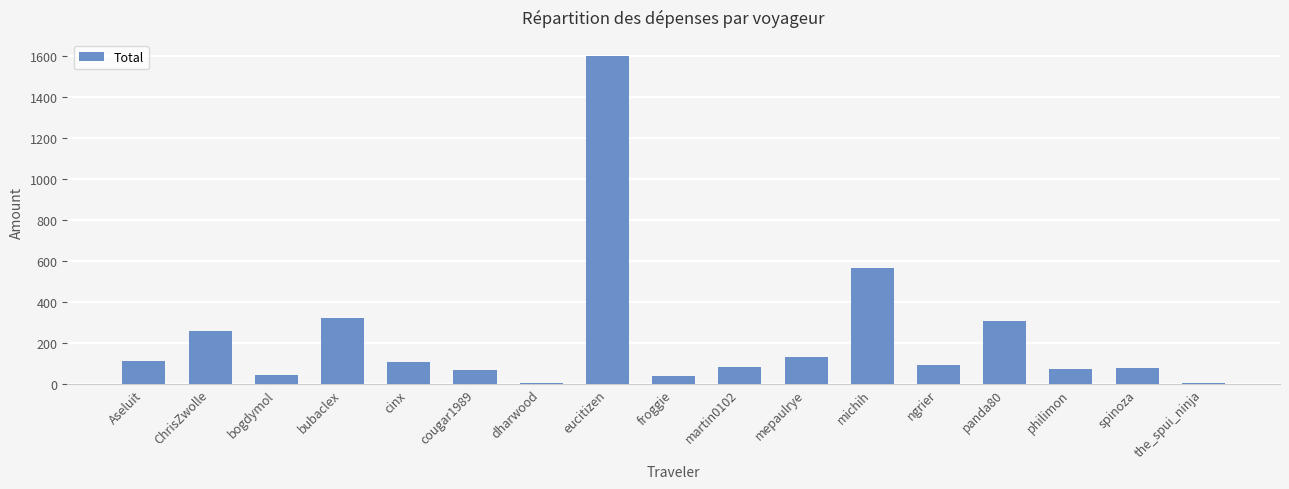

Read the value at cinx.

107.5